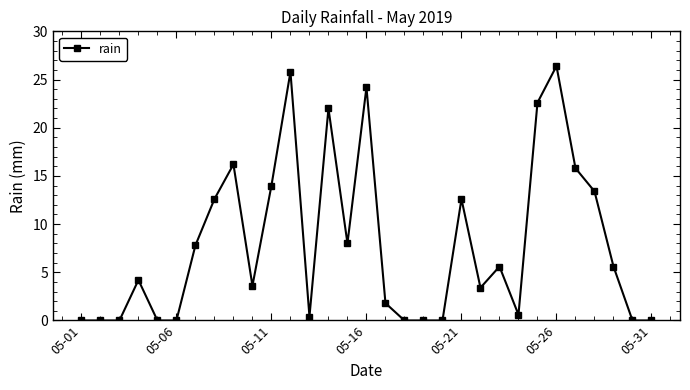

What is the maximum value shown in the chart?

26.4